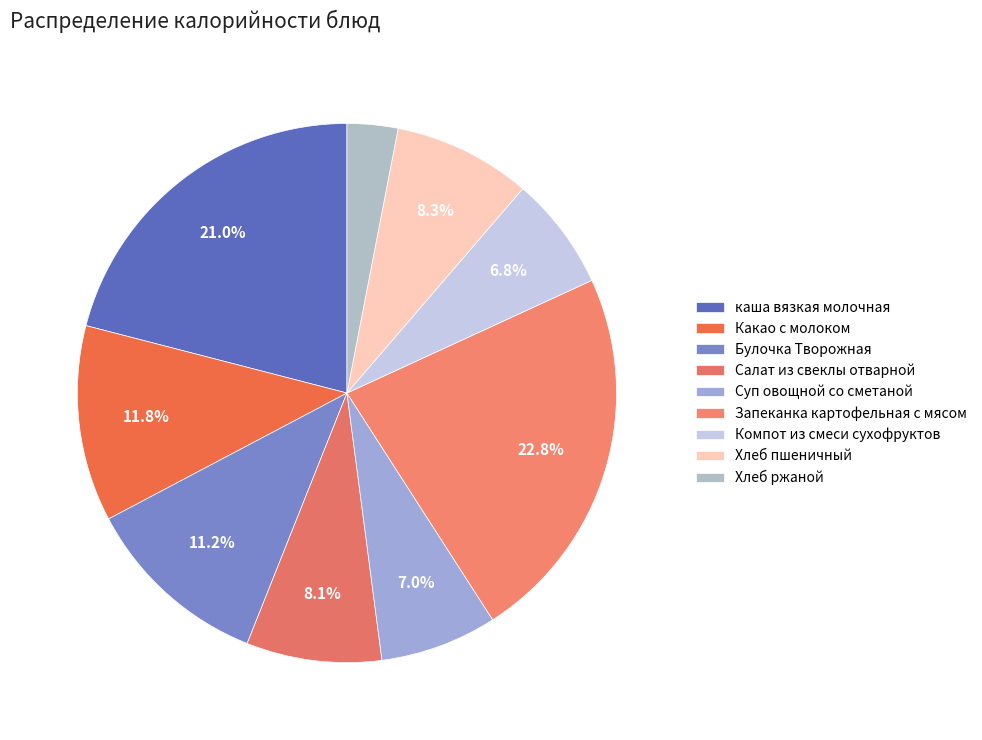

To the nearest percent, what is the difference between the largest and smallest slice percentages?

20%